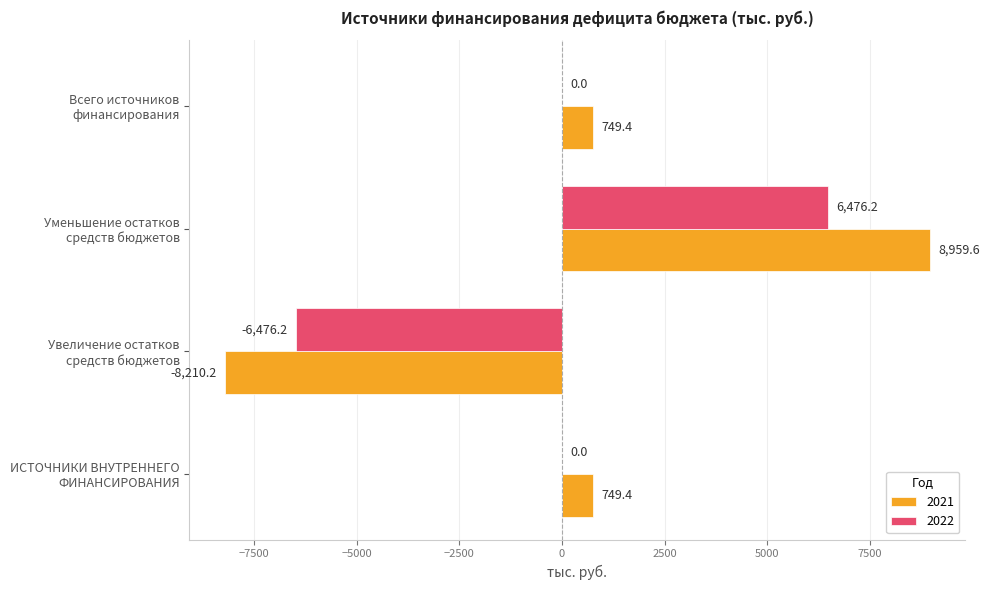

What is the maximum value shown in the chart?

8959.6